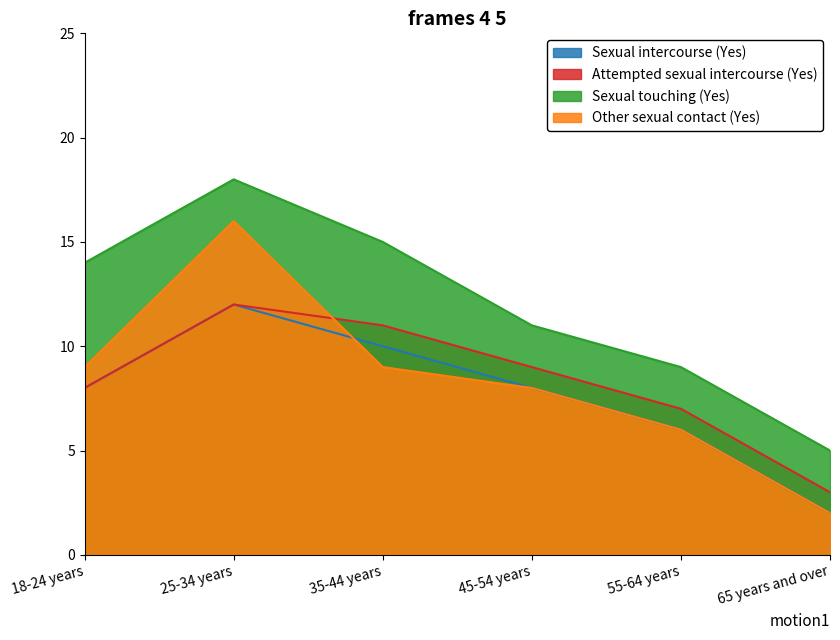

Reading right to left, list all the values displayed in this chart.

Sexual intercourse (Yes): 2	6	8	10	12	8
Attempted sexual intercourse (Yes): 3	7	9	11	12	8
Sexual touching (Yes): 5	9	11	15	18	14
Other sexual contact (Yes): 2	6	8	9	16	9